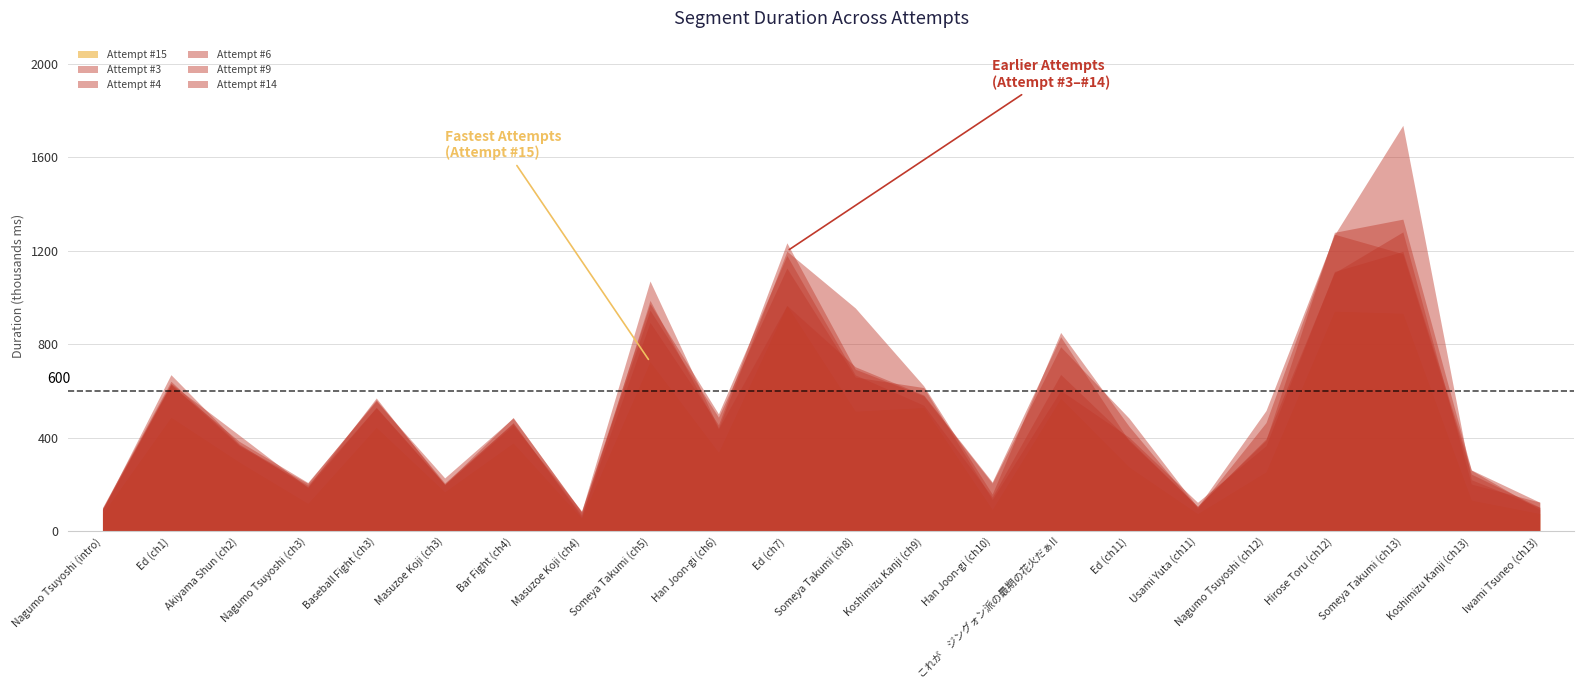

Where is the first local minimum for Attempt #3?

Nagumo Tsuyoshi (ch3)